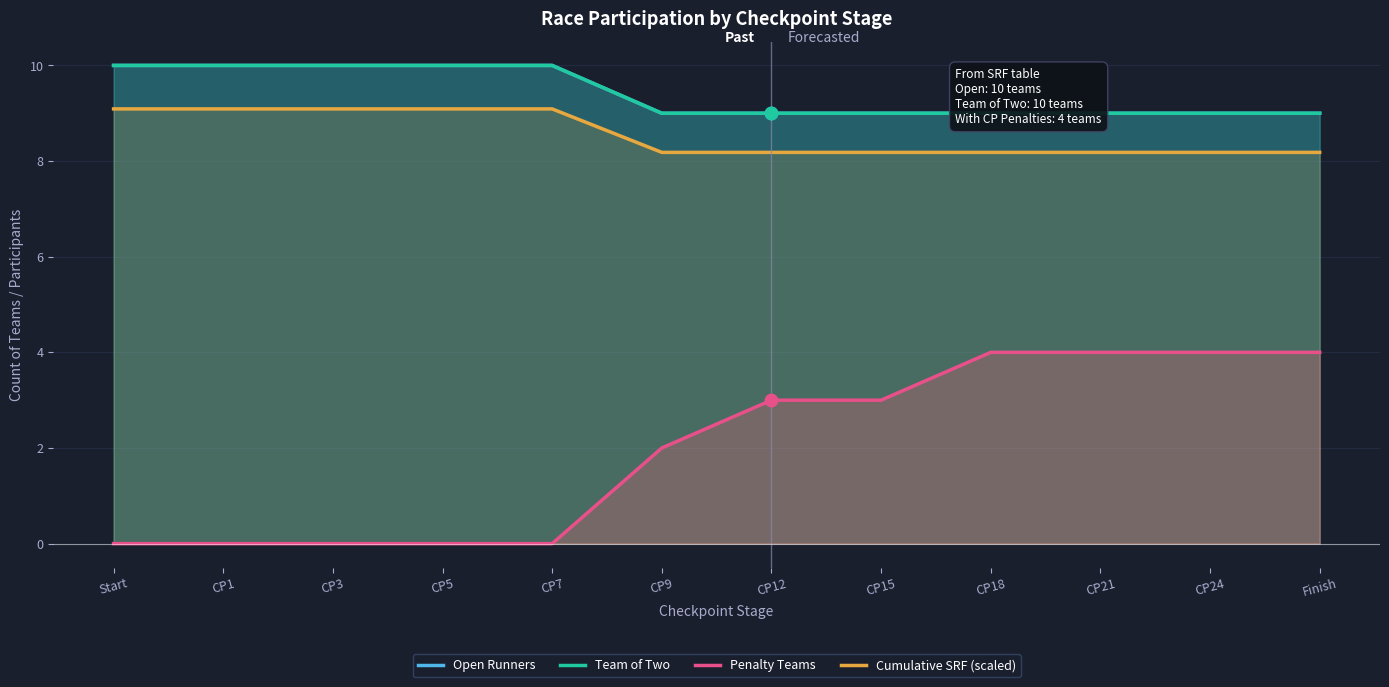

Which series has the largest total across all categories?

Open Runners